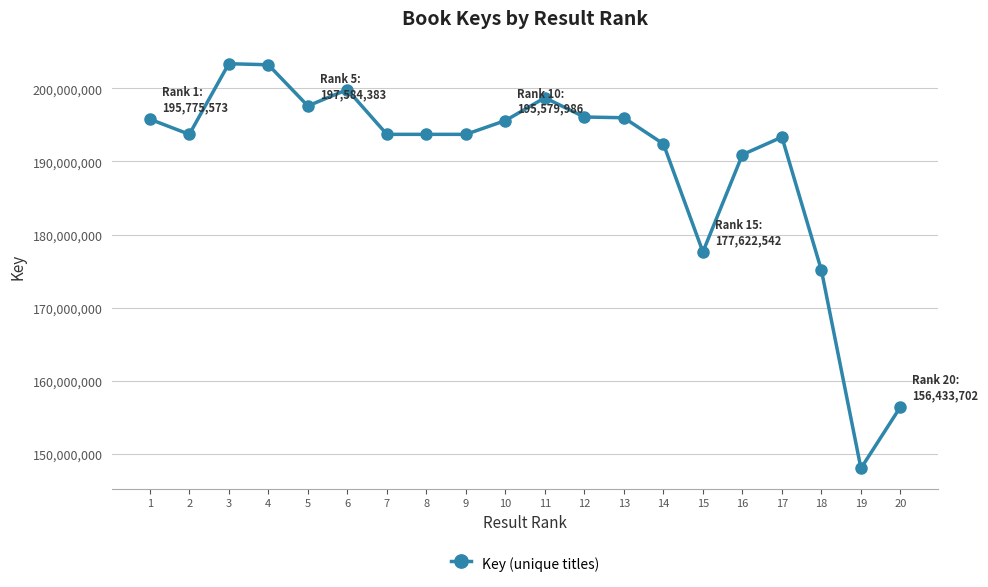

True or false: there are more than 2 points higher than both neighbors.

True